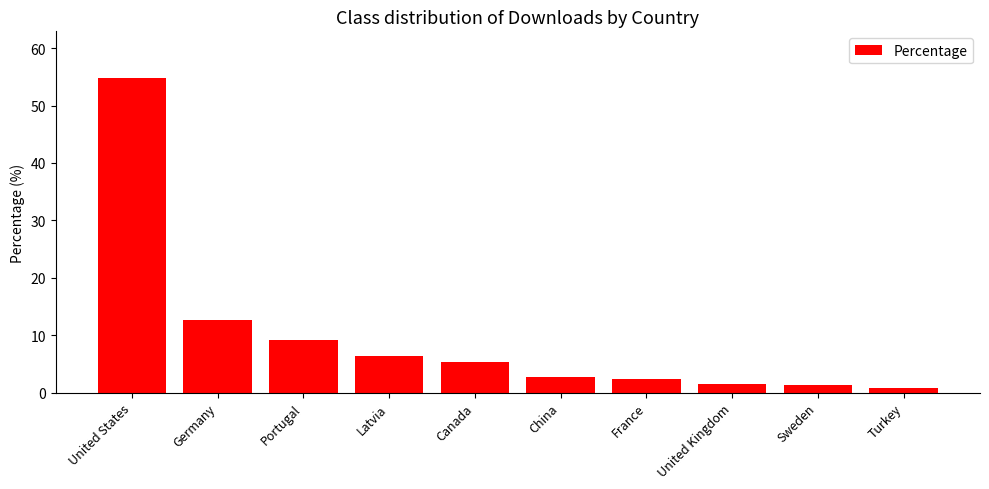

At which label is the value closest to 27?

Germany